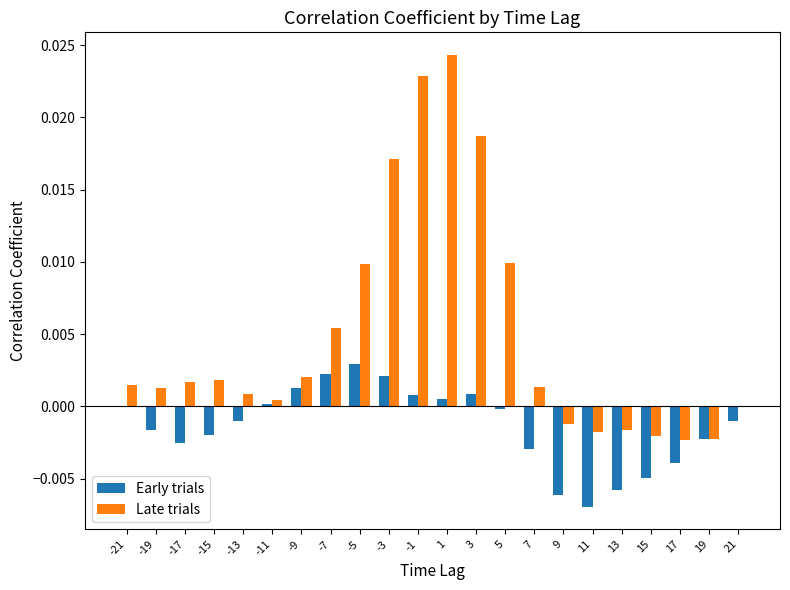

Which series has the largest total across all categories?

Late trials